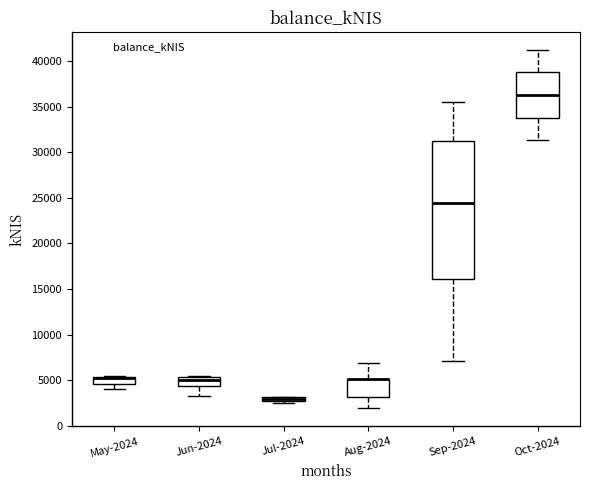

Where is the upper edge of the box for May-2024 on the y-axis? The values are not printed on the chart, so give them approximately, as read against the axis.

5500